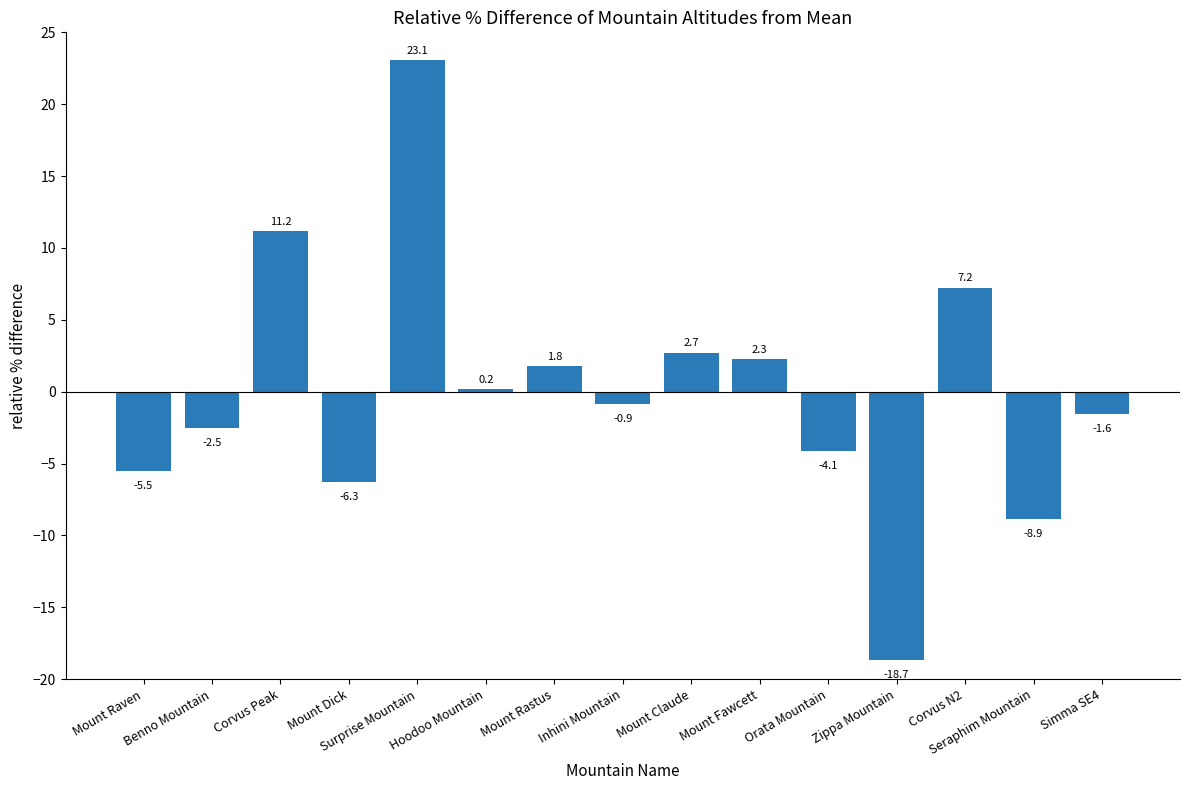

List the labels in order of value, largest first.

Surprise Mountain, Corvus Peak, Corvus N2, Mount Claude, Mount Fawcett, Mount Rastus, Hoodoo Mountain, Inhini Mountain, Simma SE4, Benno Mountain, Orata Mountain, Mount Raven, Mount Dick, Seraphim Mountain, Zippa Mountain